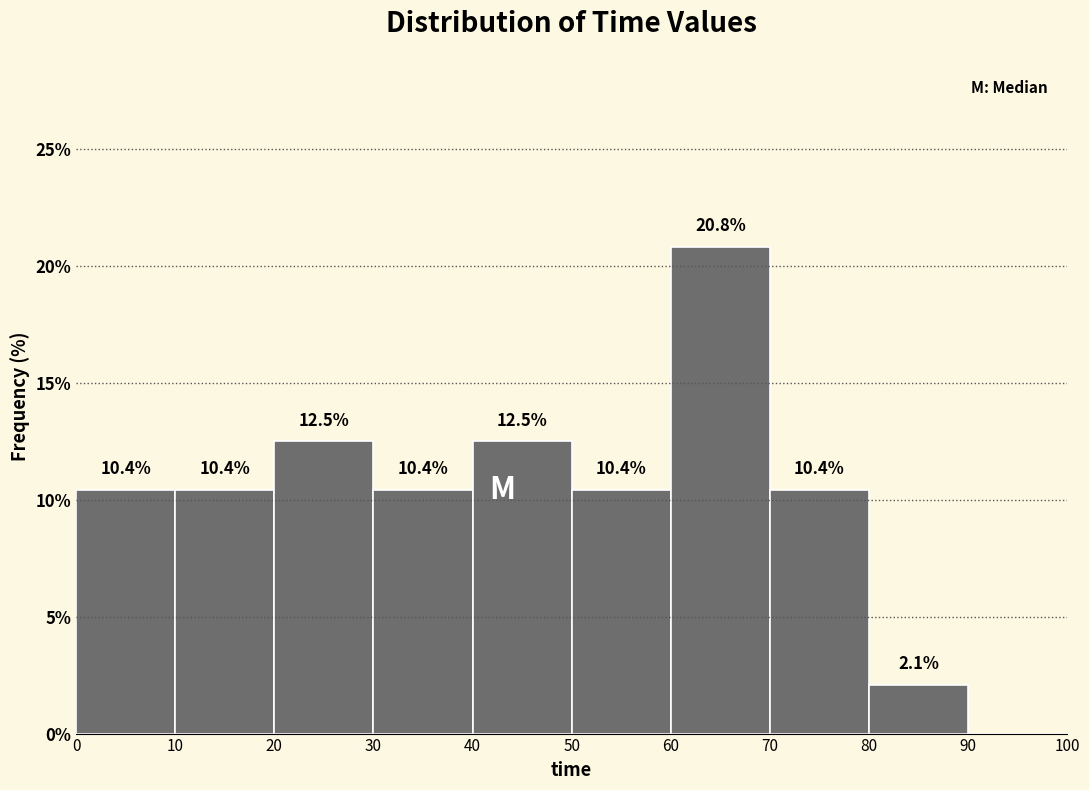

Which range on the x-axis has the tallest bar?

60 to 70